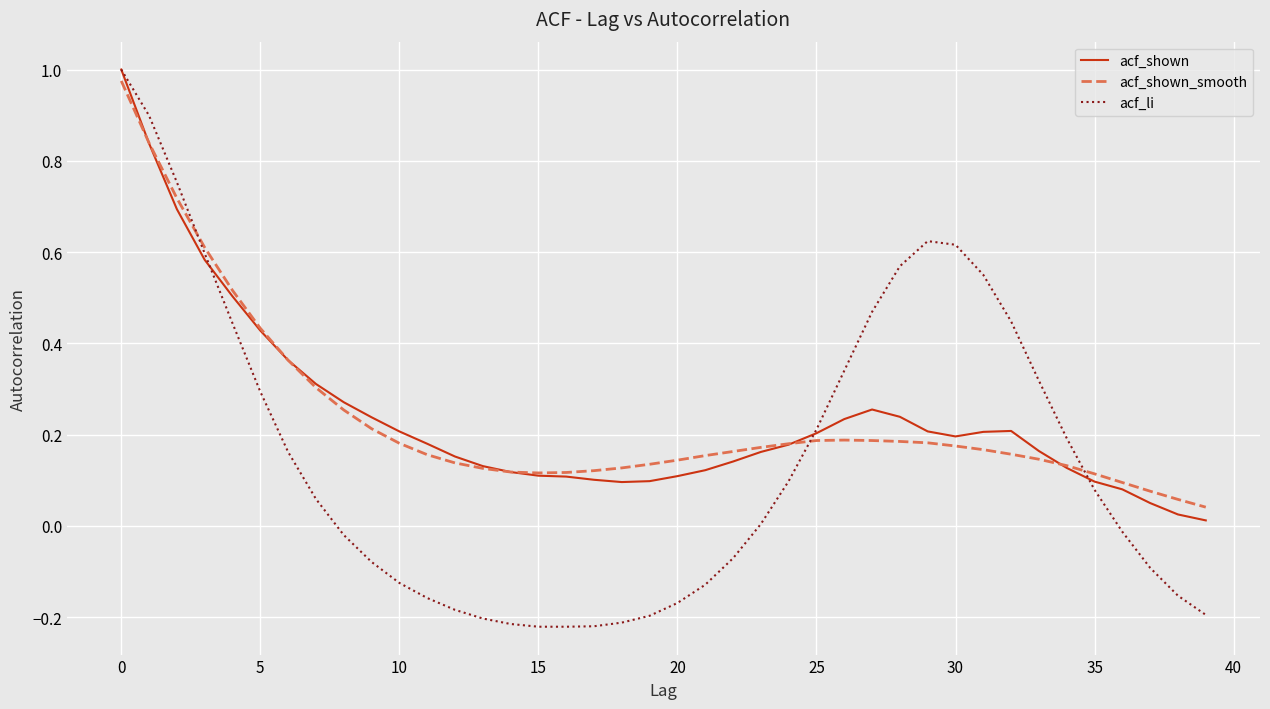

Which series has the largest range (max minus min)?

acf_li